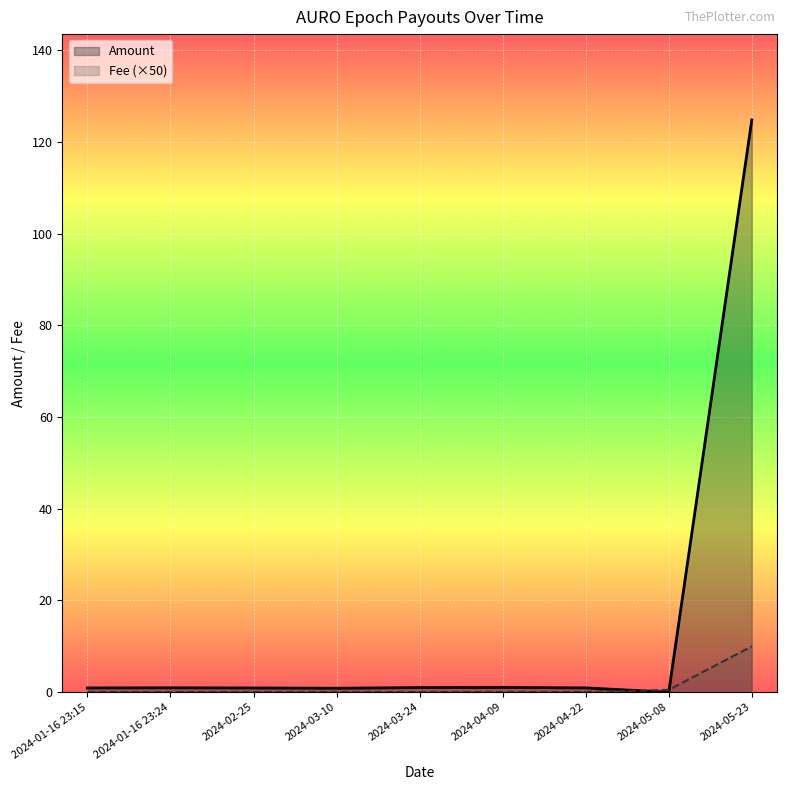

What is the highest value of the Amount series?

124.8